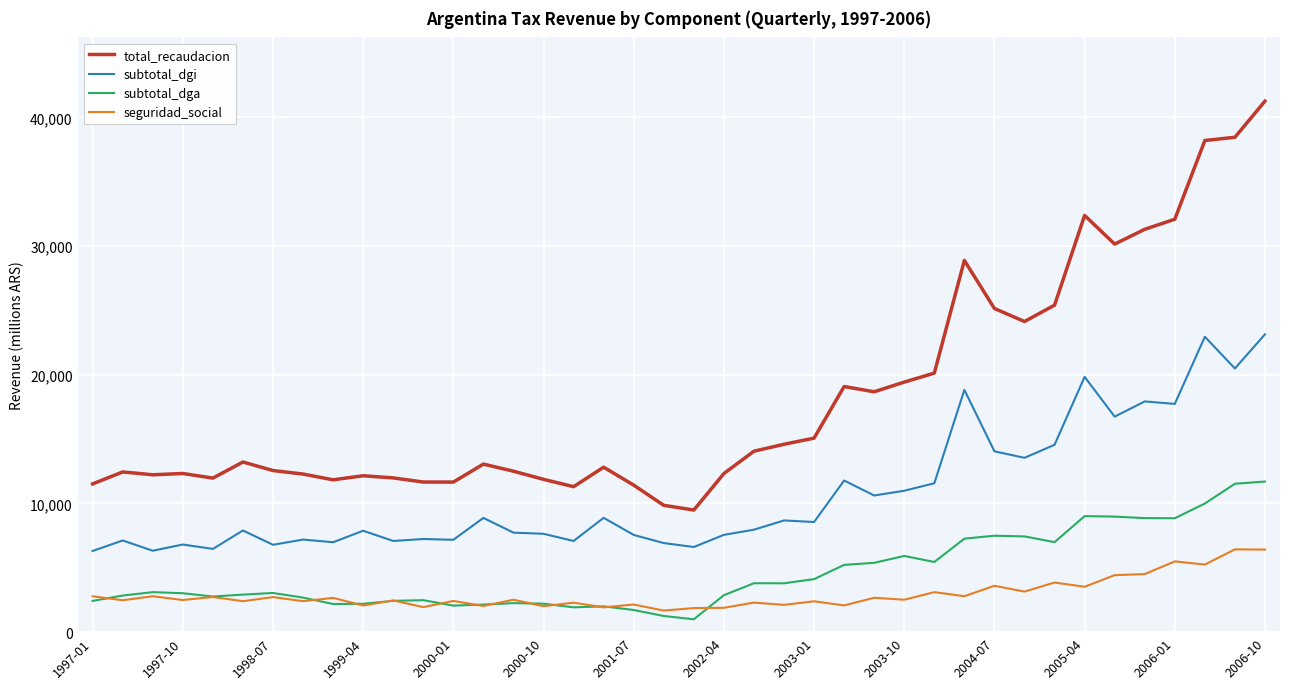

Which series has the largest total across all categories?

total_recaudacion